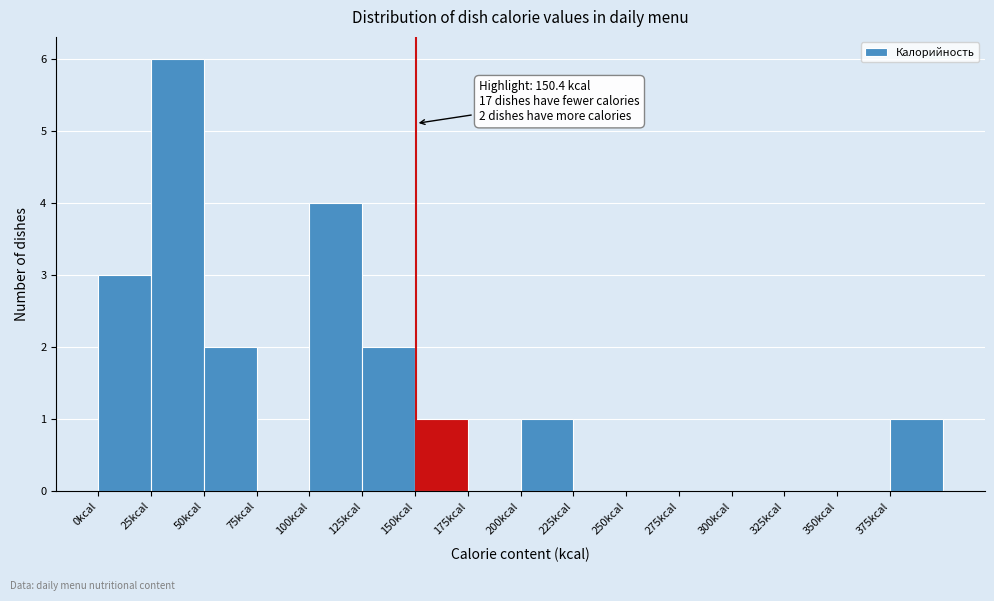

Which range on the x-axis has the tallest bar?

25 to 50